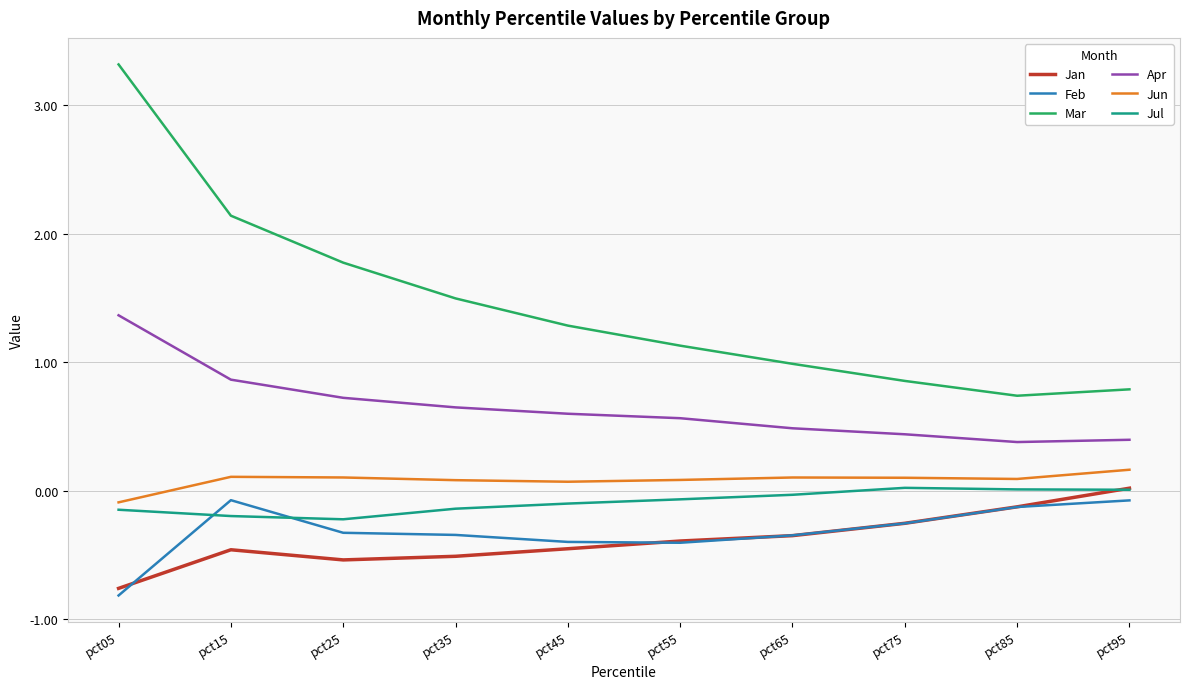

What is the greatest value displayed?

3.3